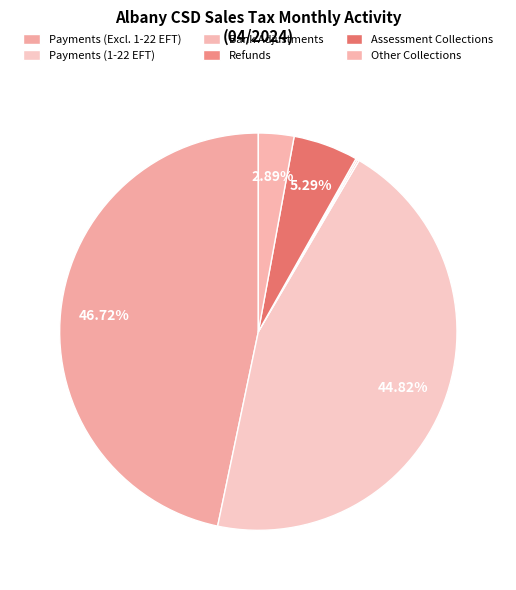

How many slices are in this pie chart?

6